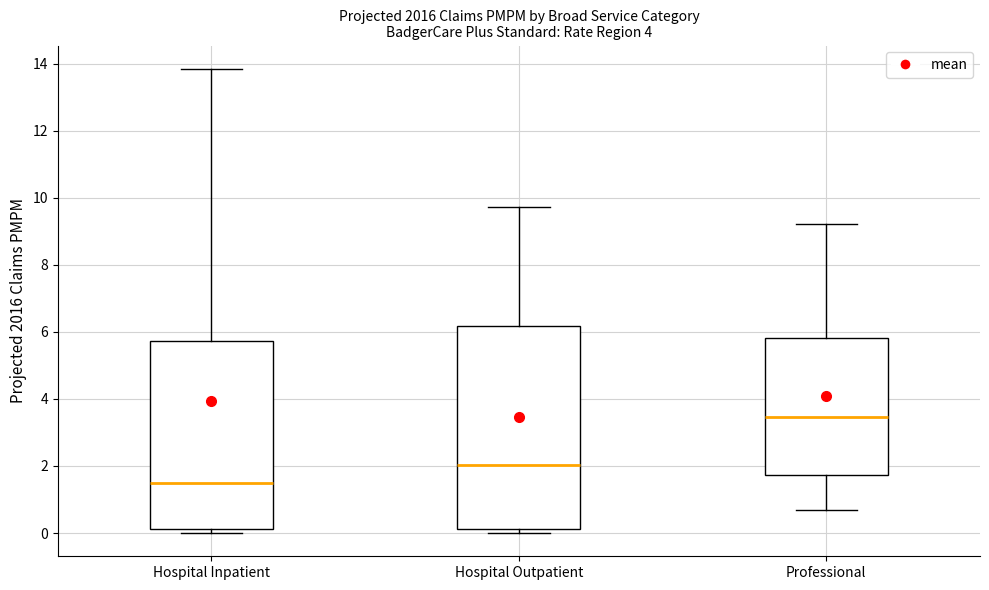

Where is the lower edge of the box for Hospital Outpatient on the y-axis? The values are not printed on the chart, so give them approximately, as read against the axis.

0.2